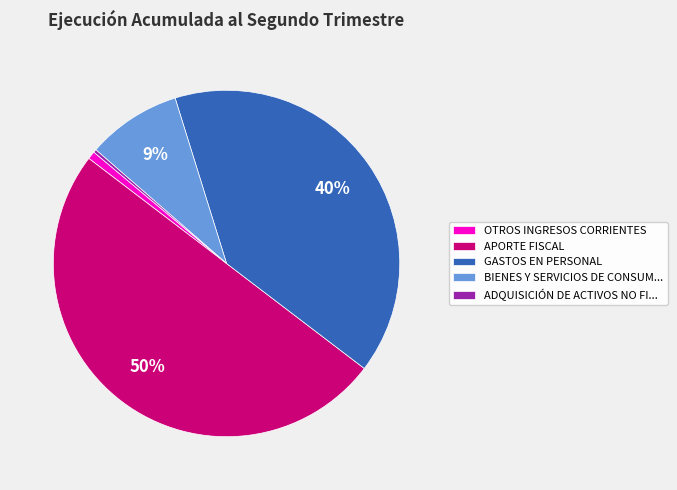

Which slice represents more than half of the pie?

APORTE FISCAL